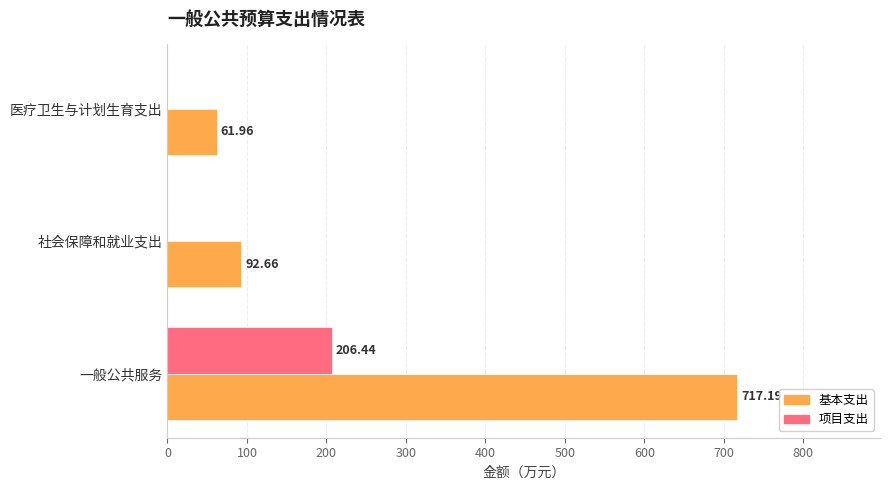

At which label does 基本支出 reach its peak?

一般公共服务